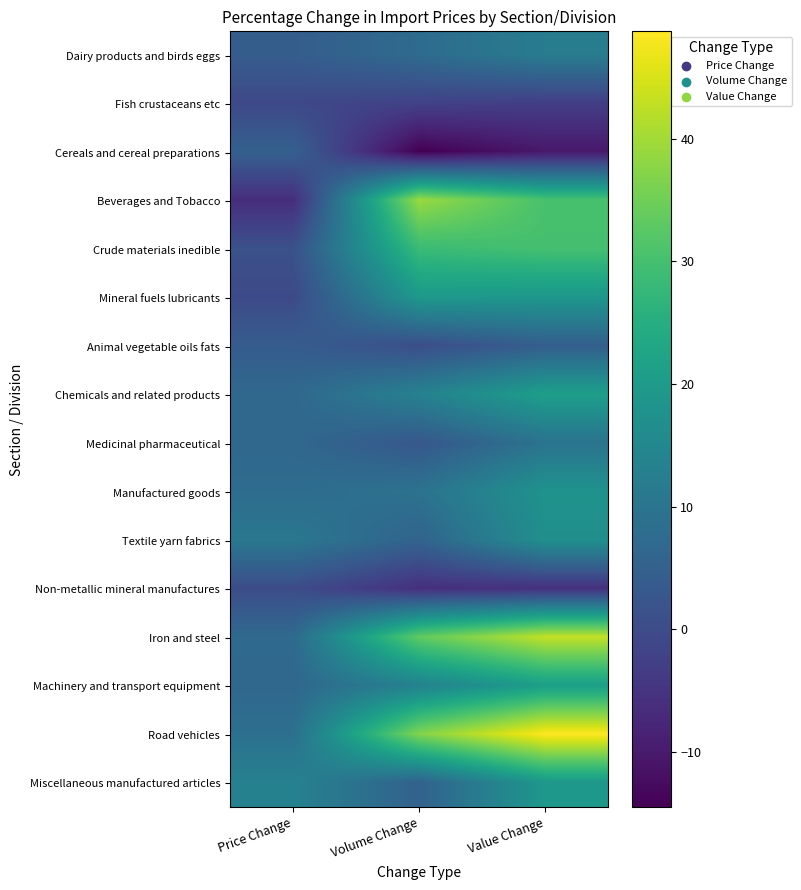

At Volume Change, list the series in order from smallest to largest.

Cereals and cereal preparations, Non-metallic mineral manufactures, Fish crustaceans etc, Animal vegetable oils fats, Medicinal pharmaceutical, Miscellaneous manufactured articles, Textile yarn fabrics, Dairy products and birds eggs, Manufactured goods, Chemicals and related products, Machinery and transport equipment, Mineral fuels lubricants, Crude materials inedible, Iron and steel, Road vehicles, Beverages and Tobacco